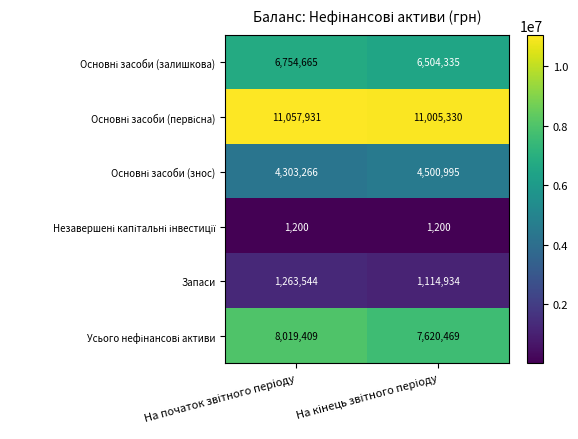

What is the smallest value displayed?

1200